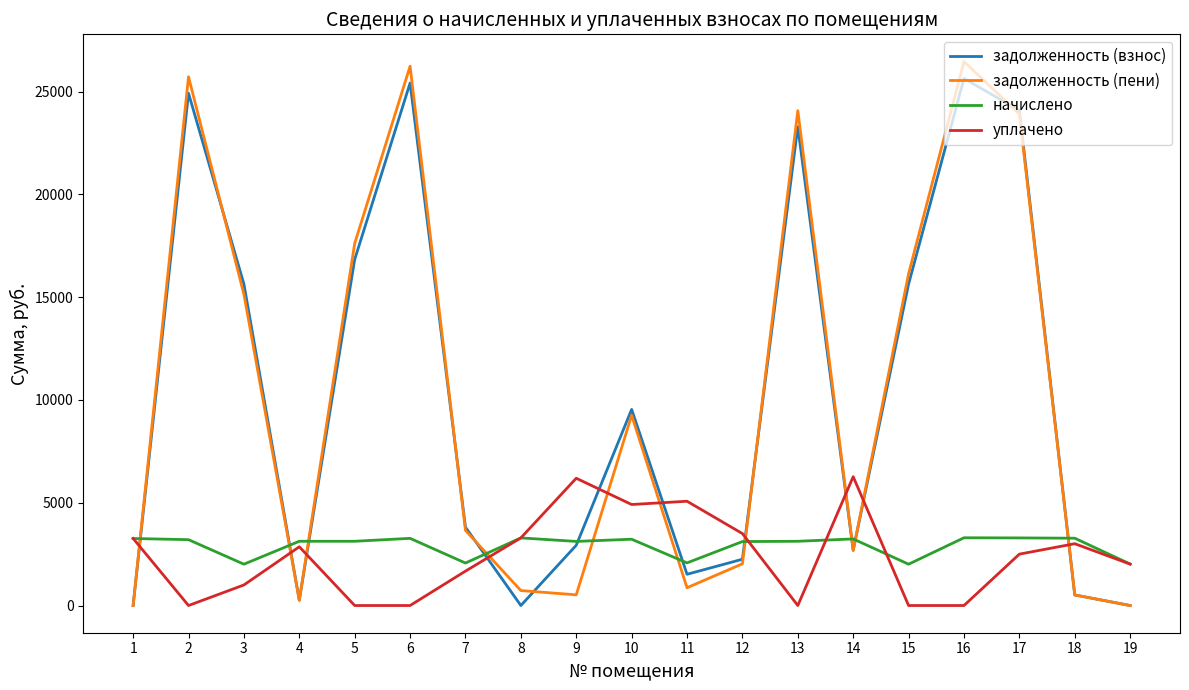

True or false: задолженность (взнос) has a value of -12417.9 at 1.

False